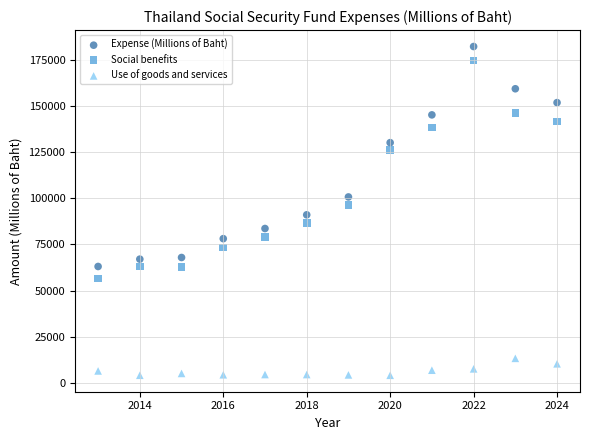

Which series contains the lowest Y value?

Use of goods and services